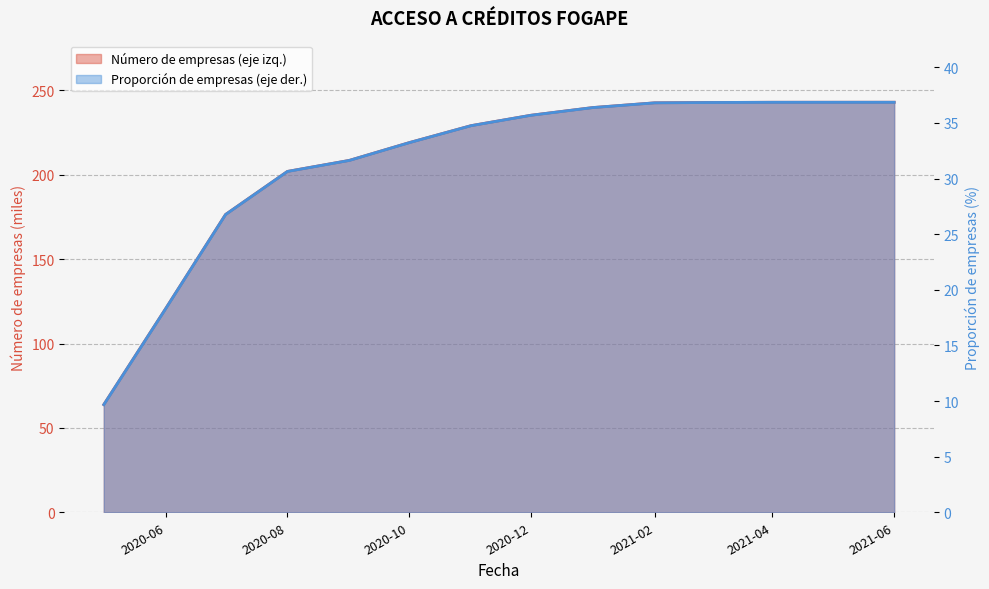

Which series changed the most between 2020-05-01 and 2021-04-01?

Número de empresas (eje izq.)